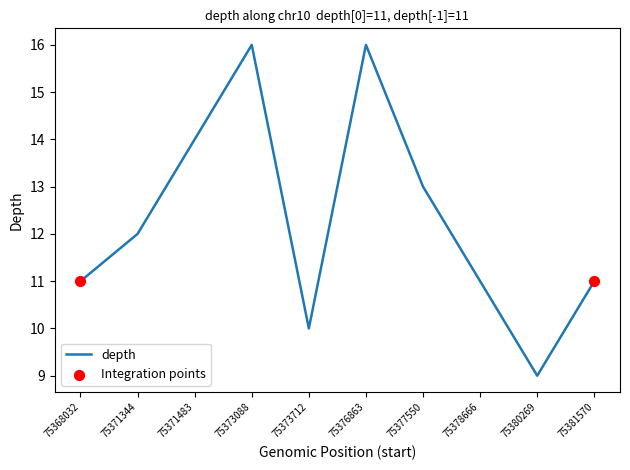

Which has a higher value, 75380269 or 75377550?

75377550